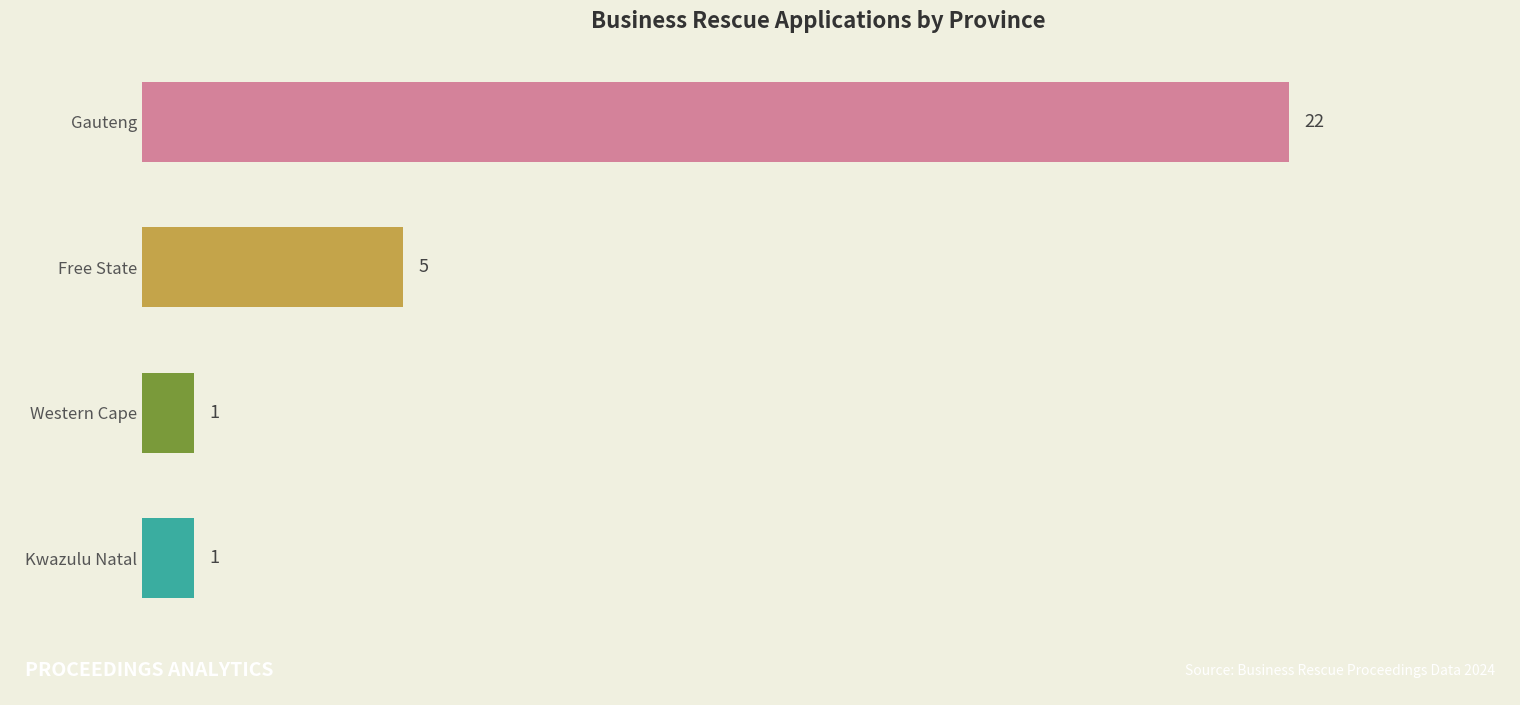

What is the value of the 1st bar from the top?

22